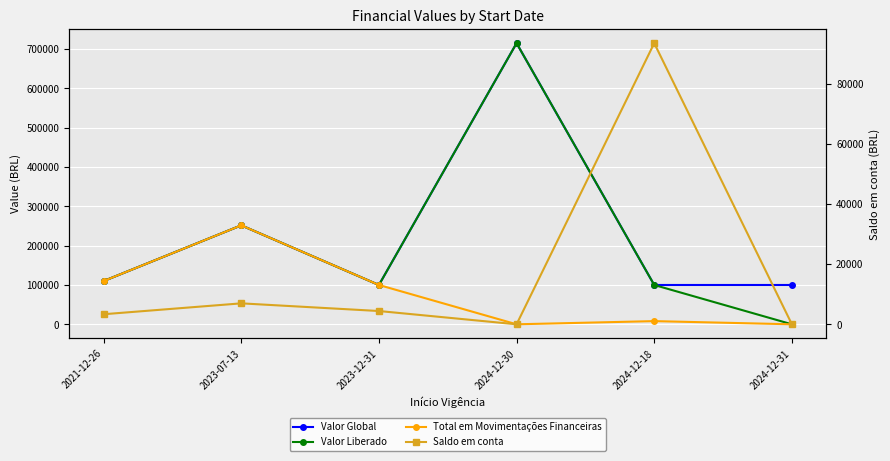

What are all the series names shown in the legend?

Valor Global, Valor Liberado, Total em Movimentações Financeiras, Saldo em conta